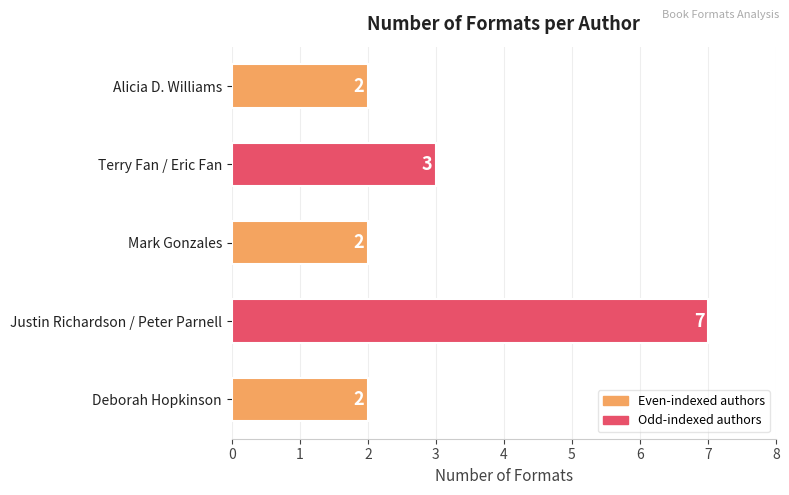

Where is the data nearest to the value 4?

Terry Fan / Eric Fan